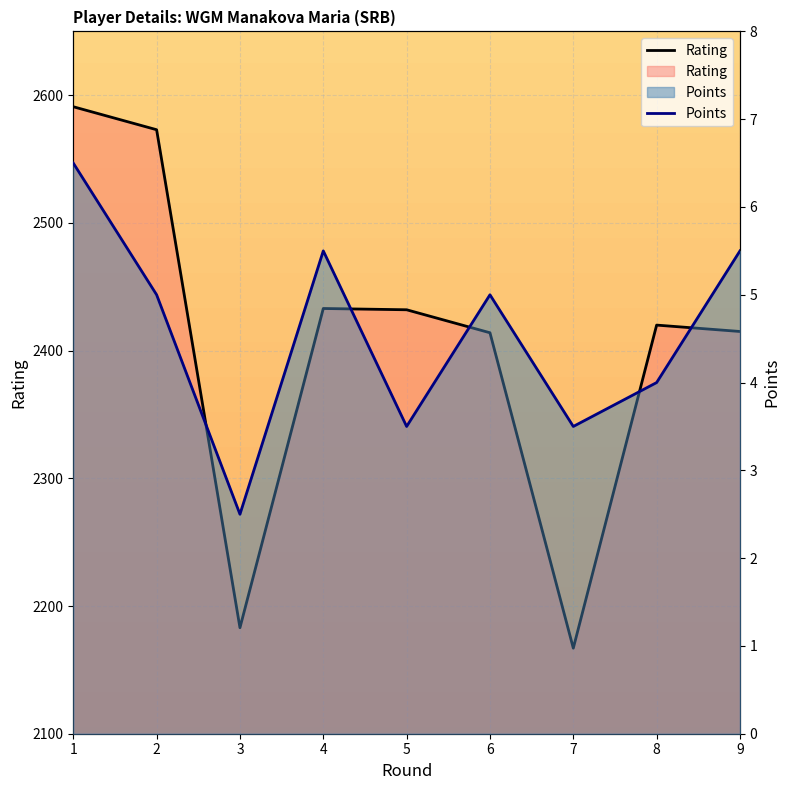

What is the difference between the highest and lowest values at 3?

2180.5